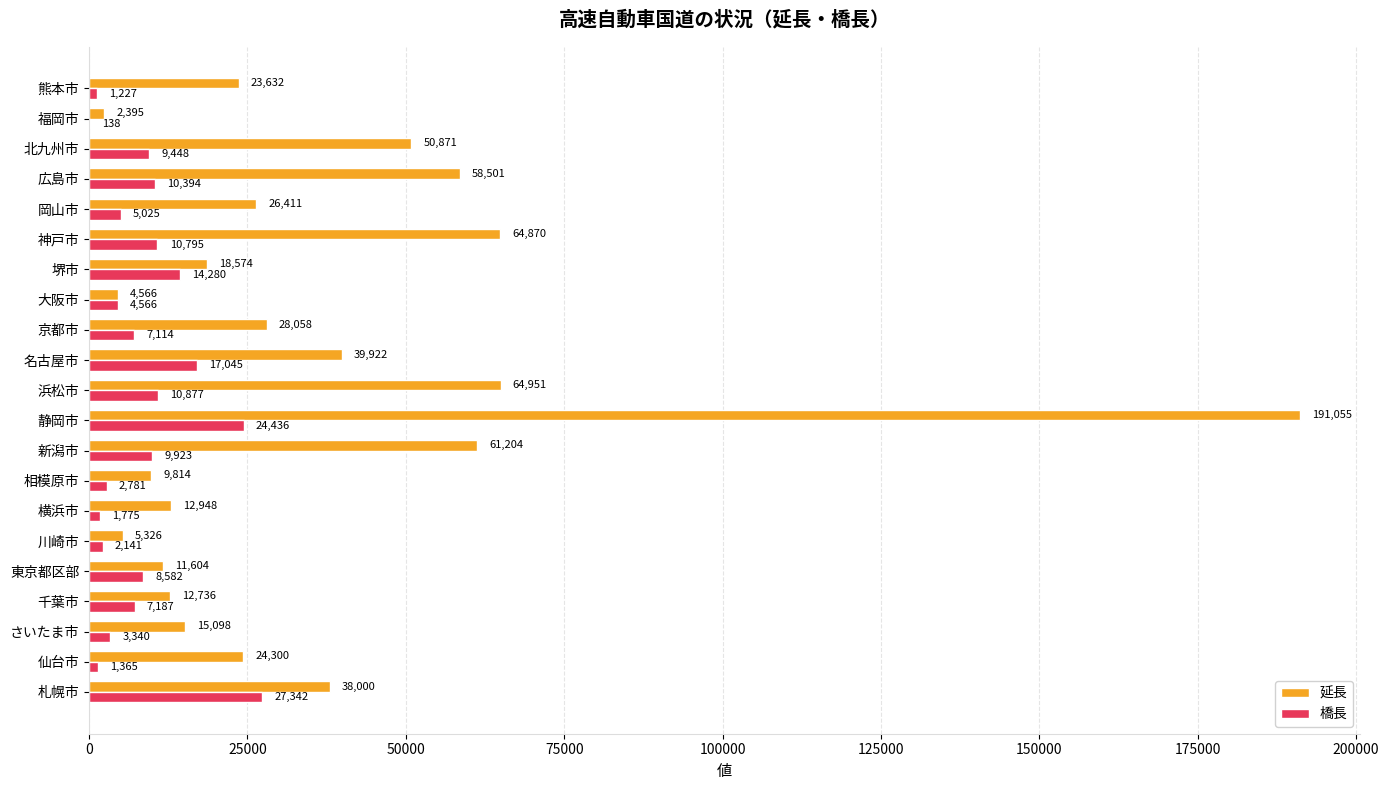

The value of 延長 at 北九州市 is 50871. True or false?

True